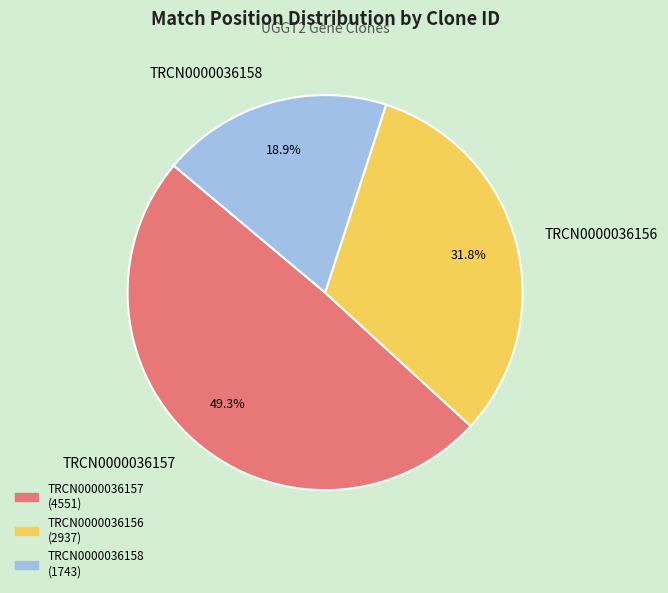

Rank the categories by value from lowest to highest.

TRCN0000036158, TRCN0000036156, TRCN0000036157